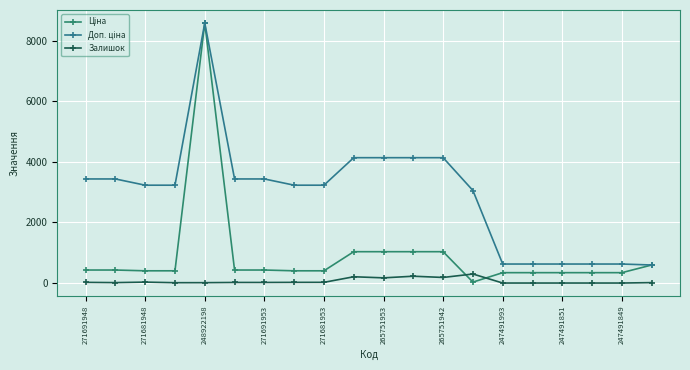

At which label does Доп. ціна first exceed 3228?

271691948